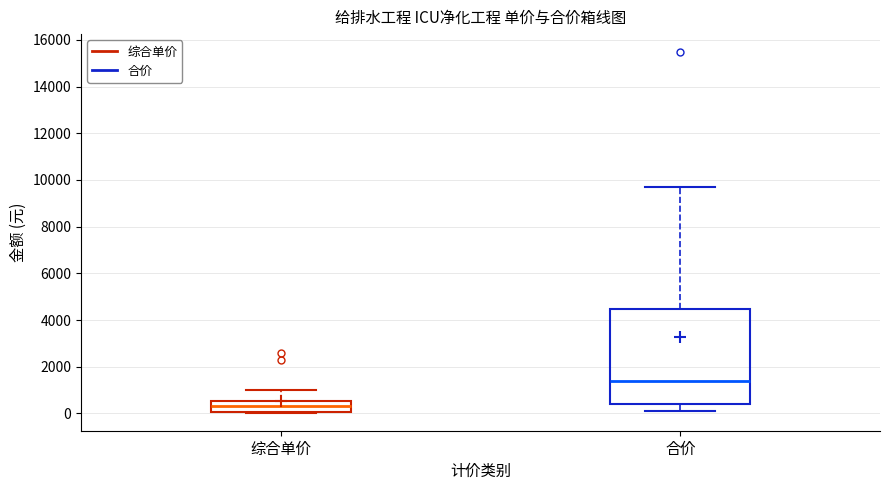

Where does the lower whisker of the box for 合价 end on the y-axis? The values are not printed on the chart, so give them approximately, as read against the axis.

200